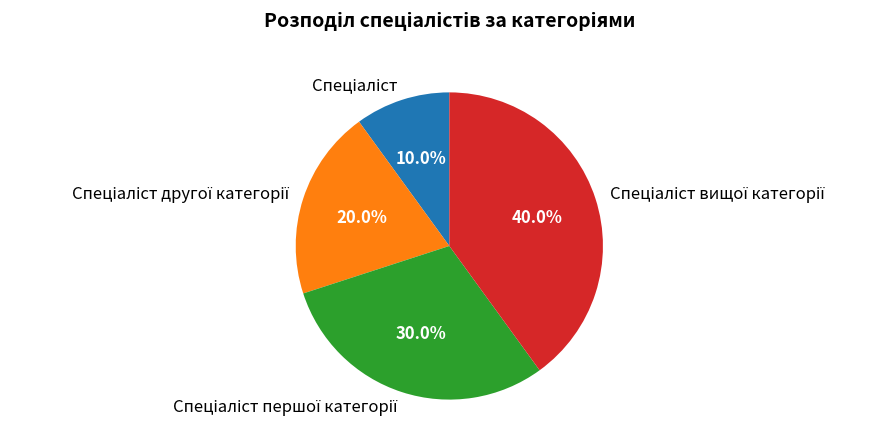

Is there any slice that represents more than half of the pie?

No